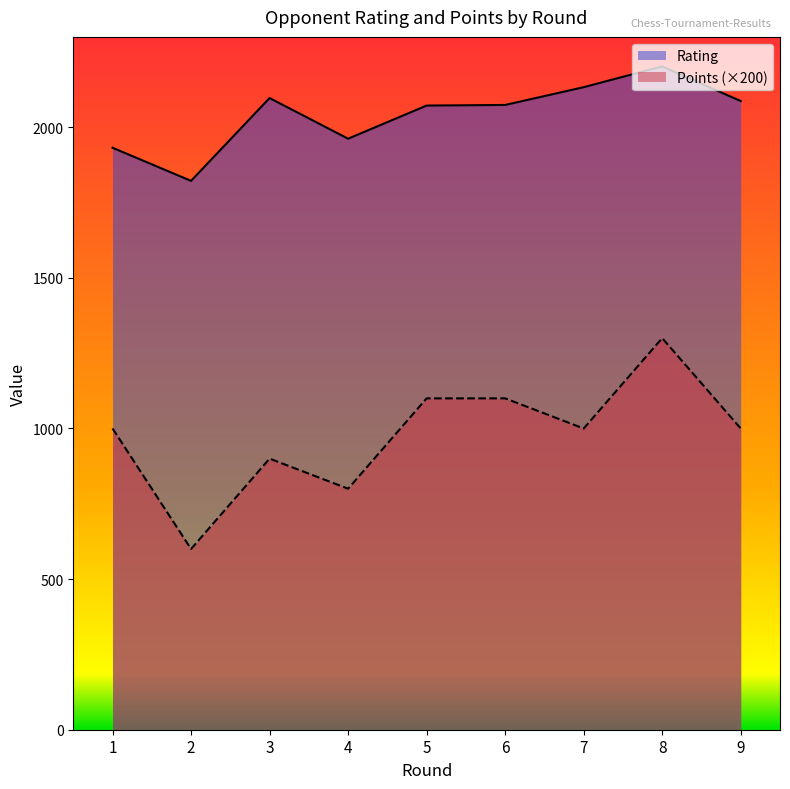

True or false: Rating has a value of 2771 at 4.

False